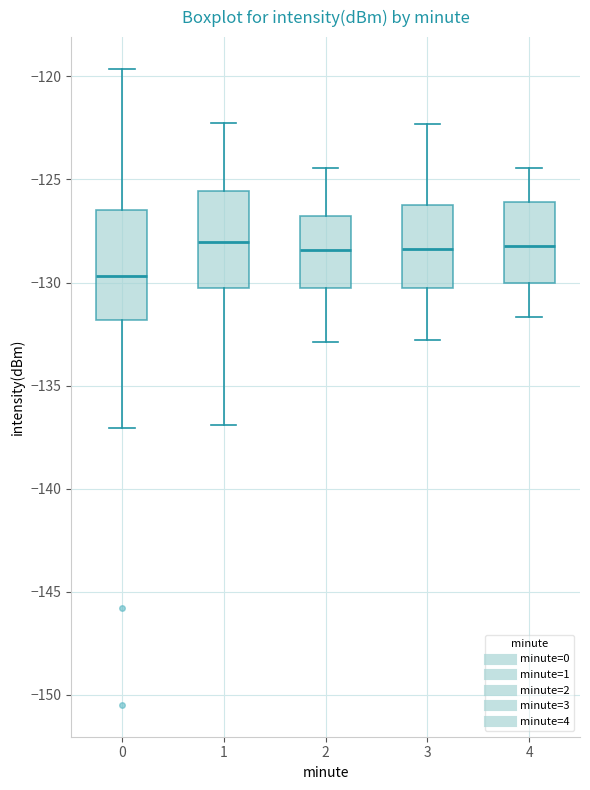

Which box is the tallest, from its lower edge to its upper edge?

0